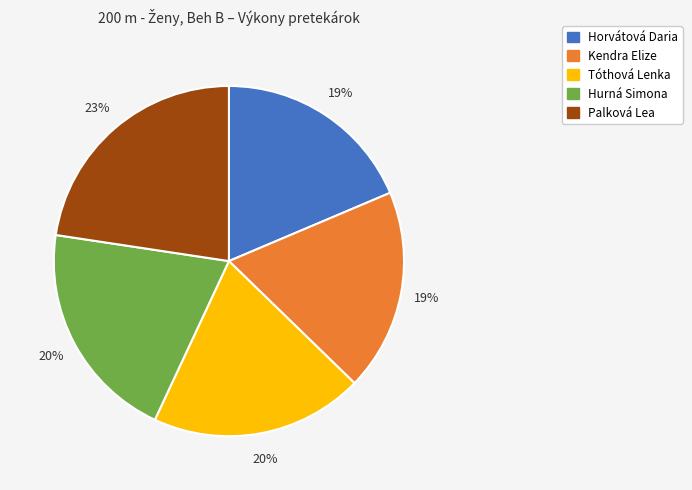

Does Horvátová Daria represent more than half of the total?

No